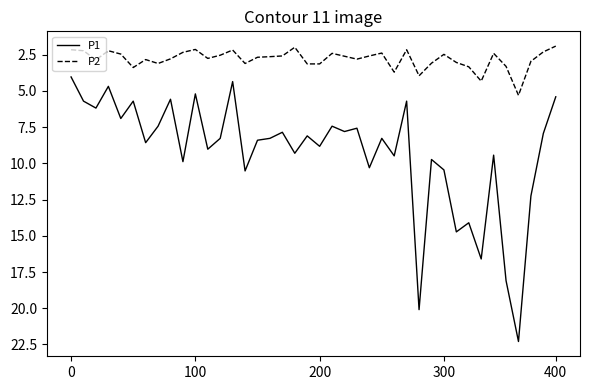

What are all the series names shown in the legend?

P1, P2